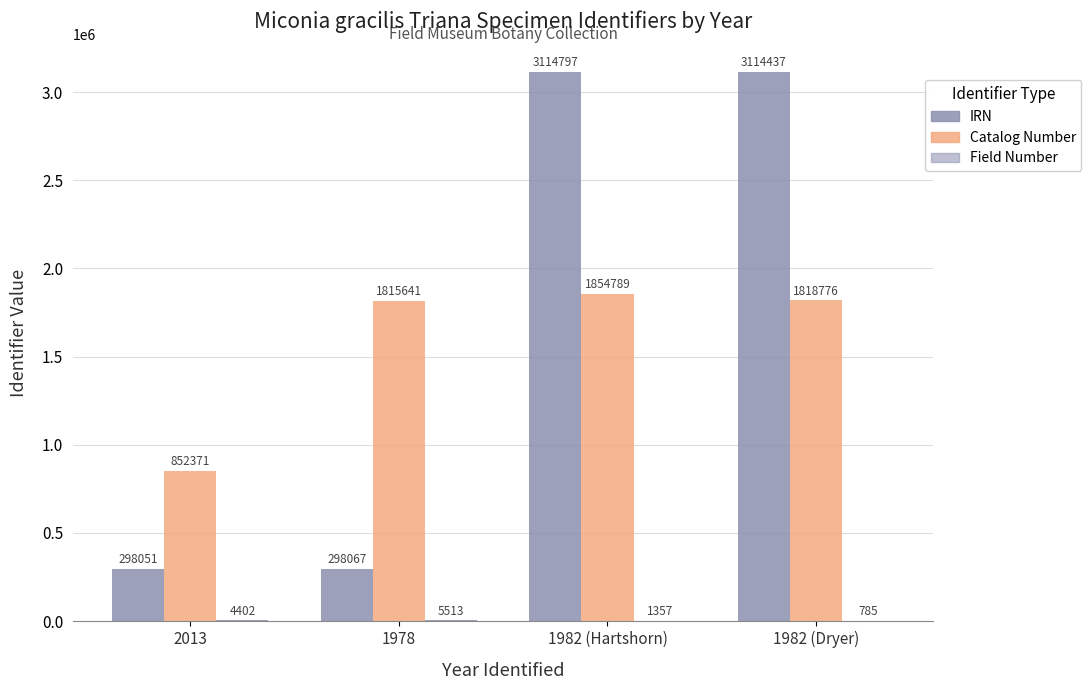

What is the difference between the maximum and minimum values in the Catalog Number series?

1002418